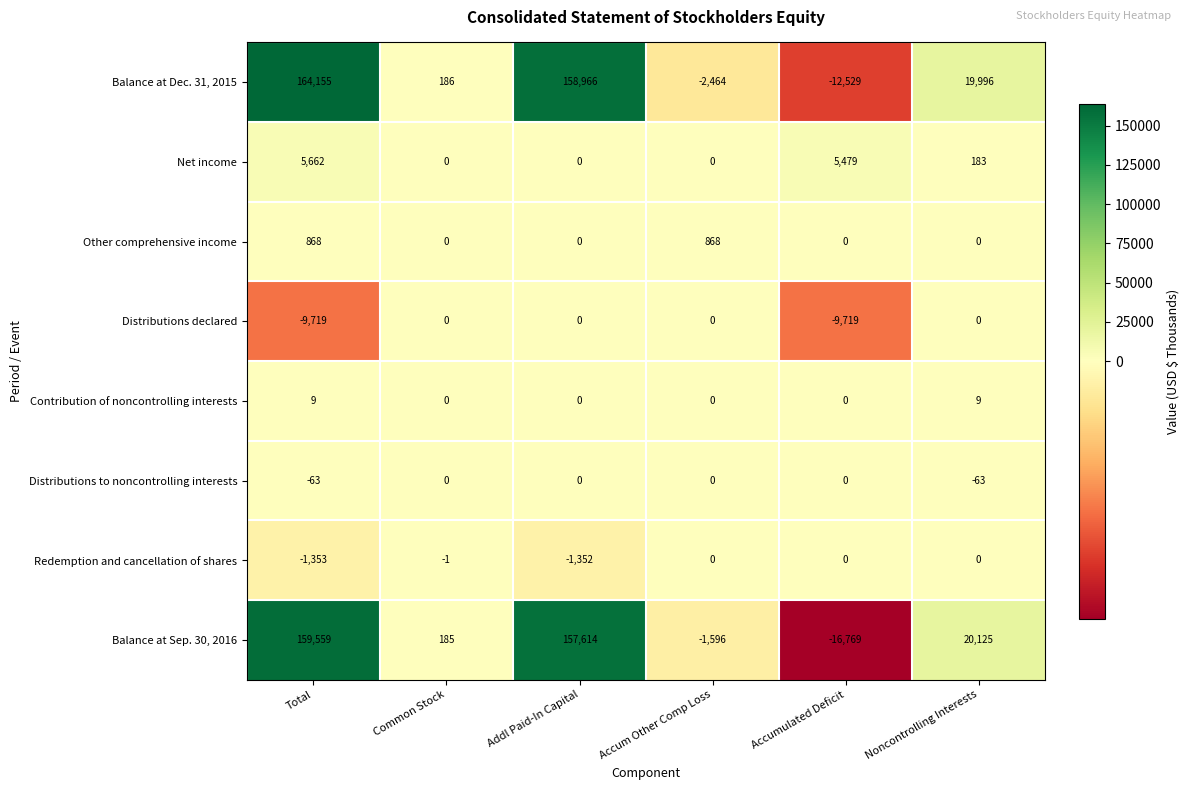

List the labels in order of Balance at Dec. 31, 2015 value, largest first.

Total, Addl Paid-In Capital, Noncontrolling Interests, Common Stock, Accum Other Comp Loss, Accumulated Deficit